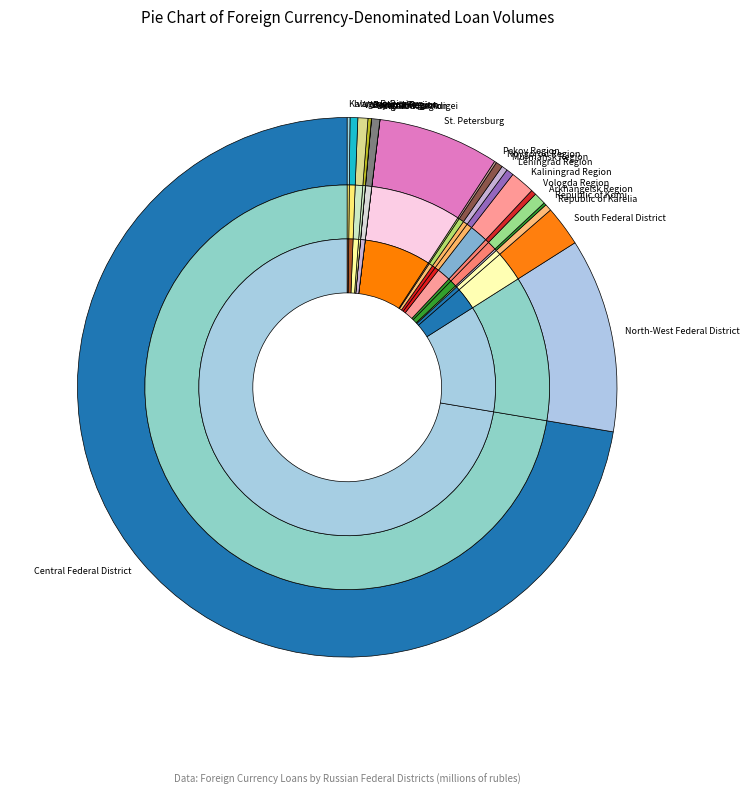

Do South Federal District and Murmansk Region together represent more than half of the pie?

No